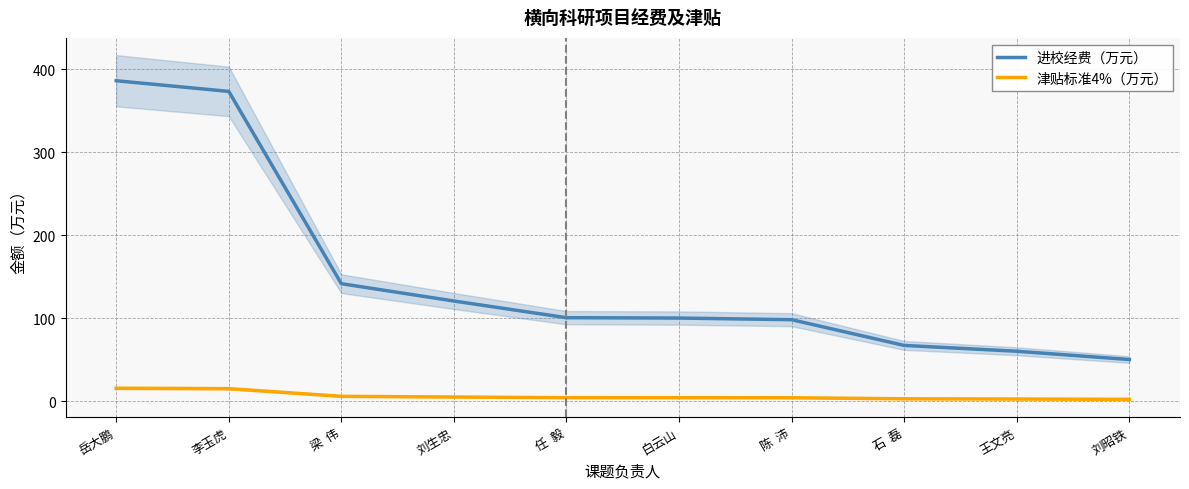

At which category is the sum across all series the highest?

岳大鹏